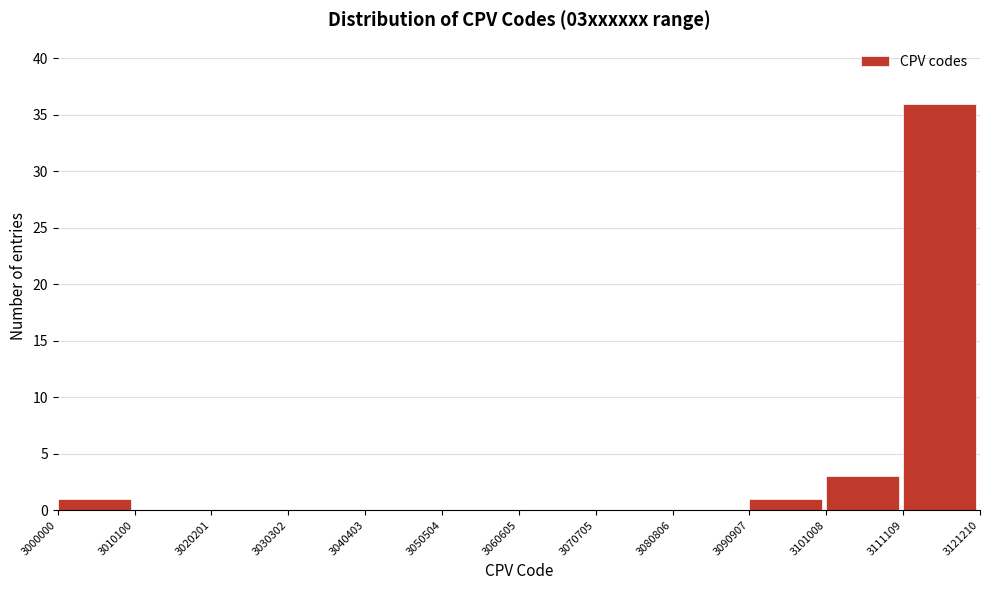

Reading left to right, list every bar in this chart as the range it spans on the x-axis followed by its height. The values are not printed on the chart, so give them approximately, as read against the axis.

3000000 to 3010100: 1
3010100 to 3020201: 0
3020201 to 3030302: 0
3030302 to 3040403: 0
3040403 to 3050504: 0
3050504 to 3060605: 0
3060605 to 3070705: 0
3070705 to 3080806: 0
3080806 to 3090907: 0
3090907 to 3101008: 1
3101008 to 3111109: 3
3111109 to 3121210: 36